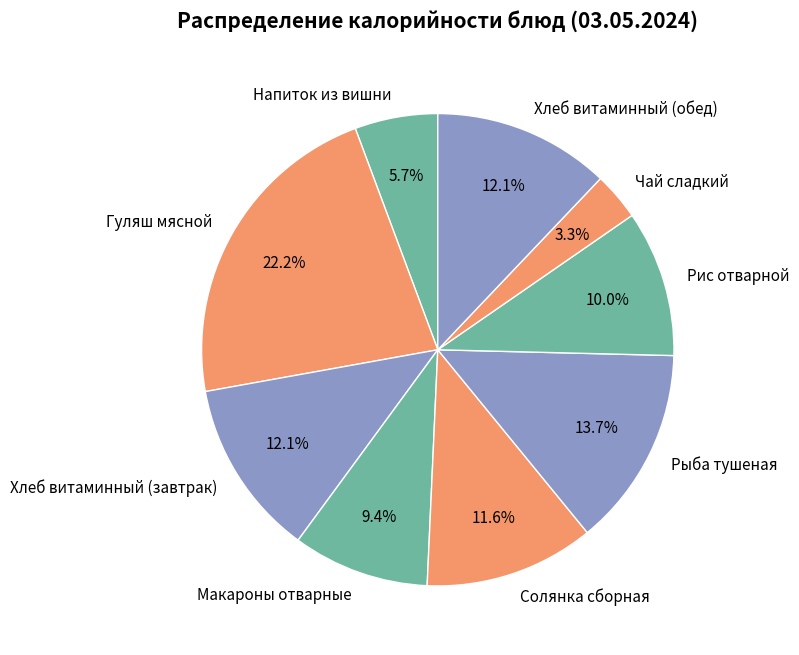

Does any single category account for the majority?

No